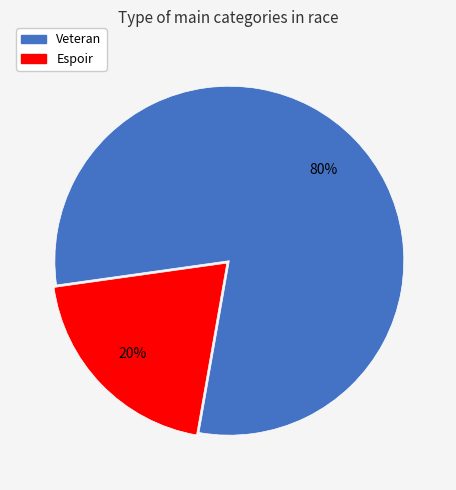

True or false: Veteran accounts for 88% of the total.

False